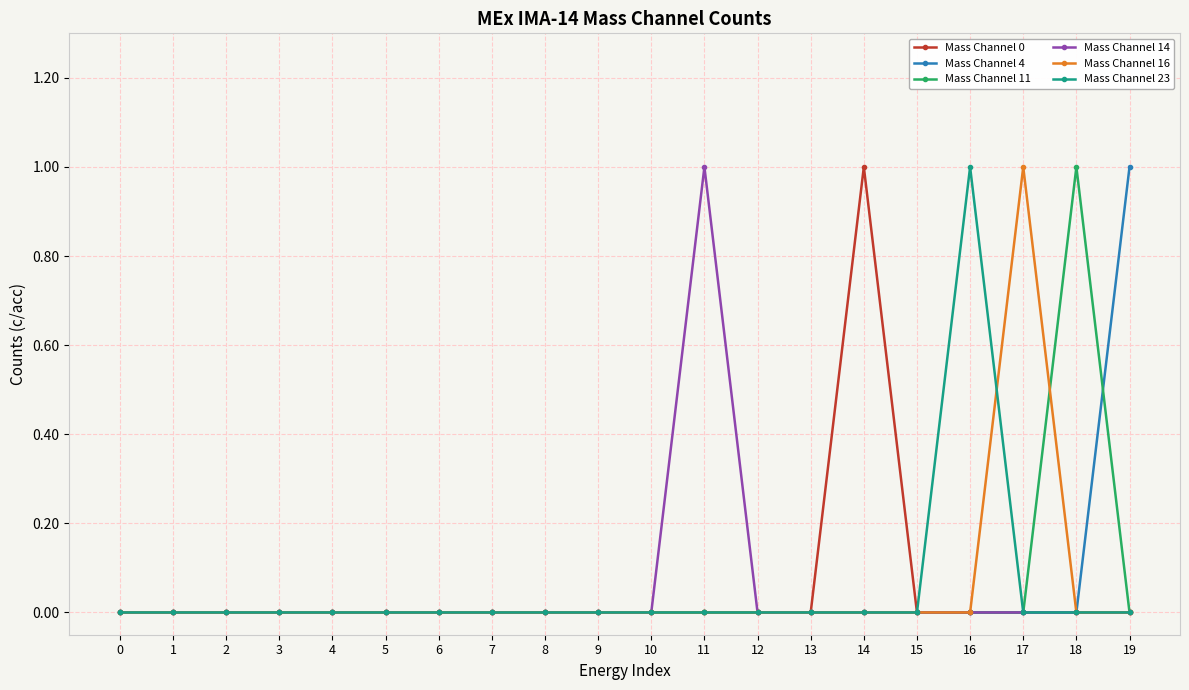

What is the maximum value for Mass Channel 0?

1